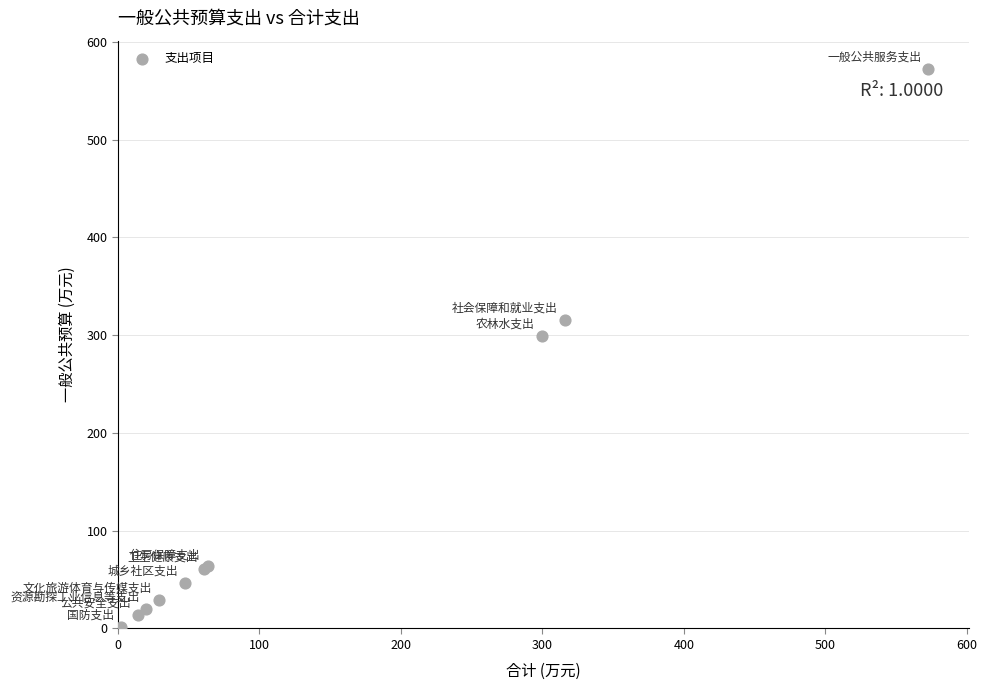

What Y value in the scatter plot is closest to 287?

299.6